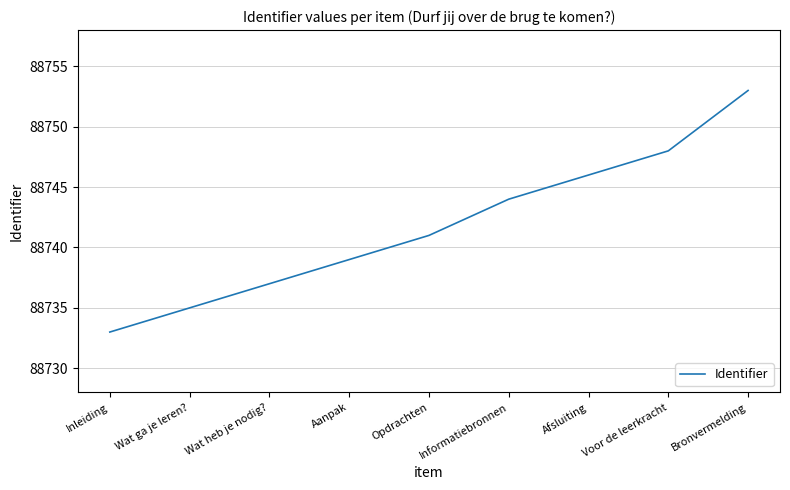

What is the change in value from Aanpak to Informatiebronnen?

+5